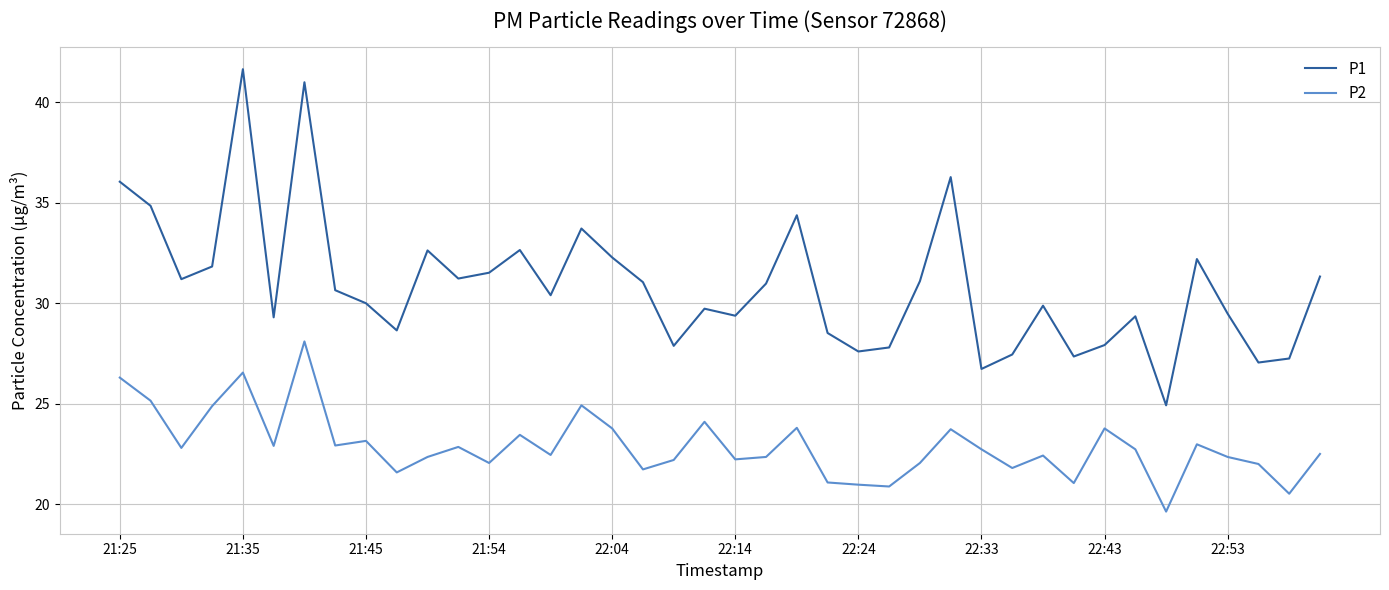

What is the smallest value displayed?

19.6